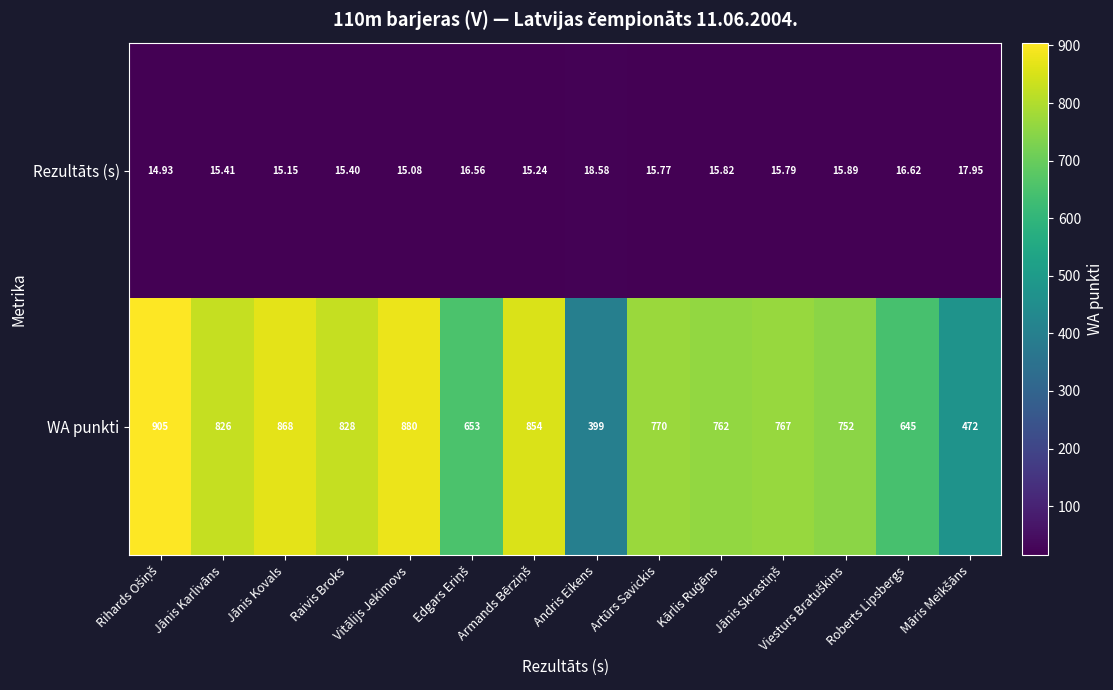

List the series in order of their peak value, highest first.

WA punkti, Rezultāts (s)